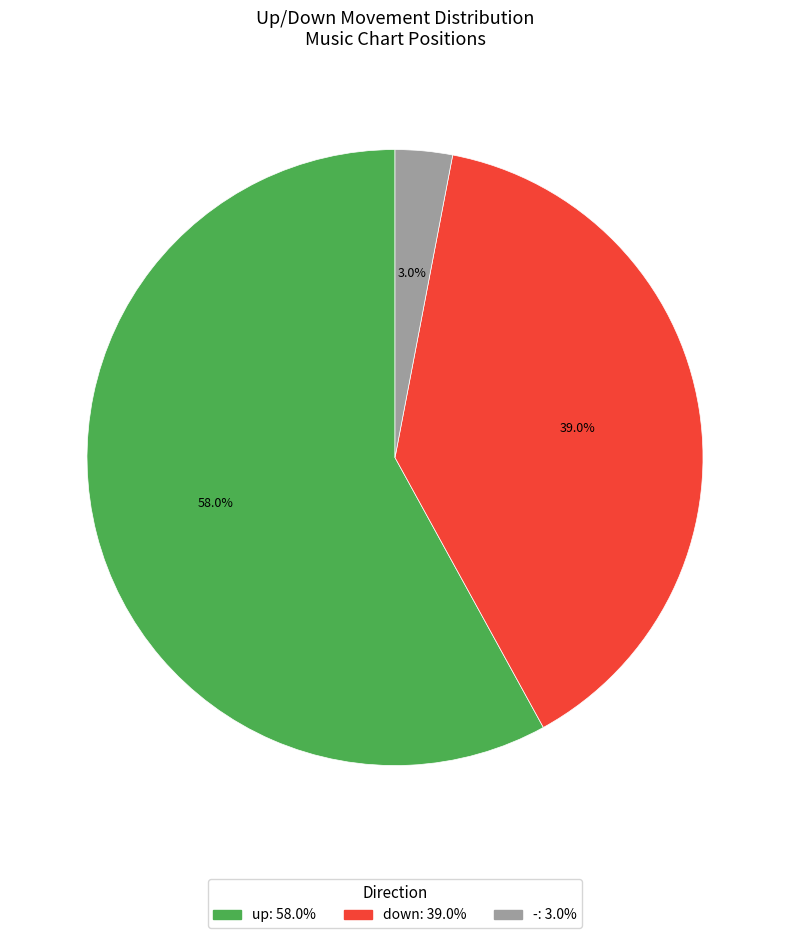

What percentage is the up slice, to the nearest percent?

58%